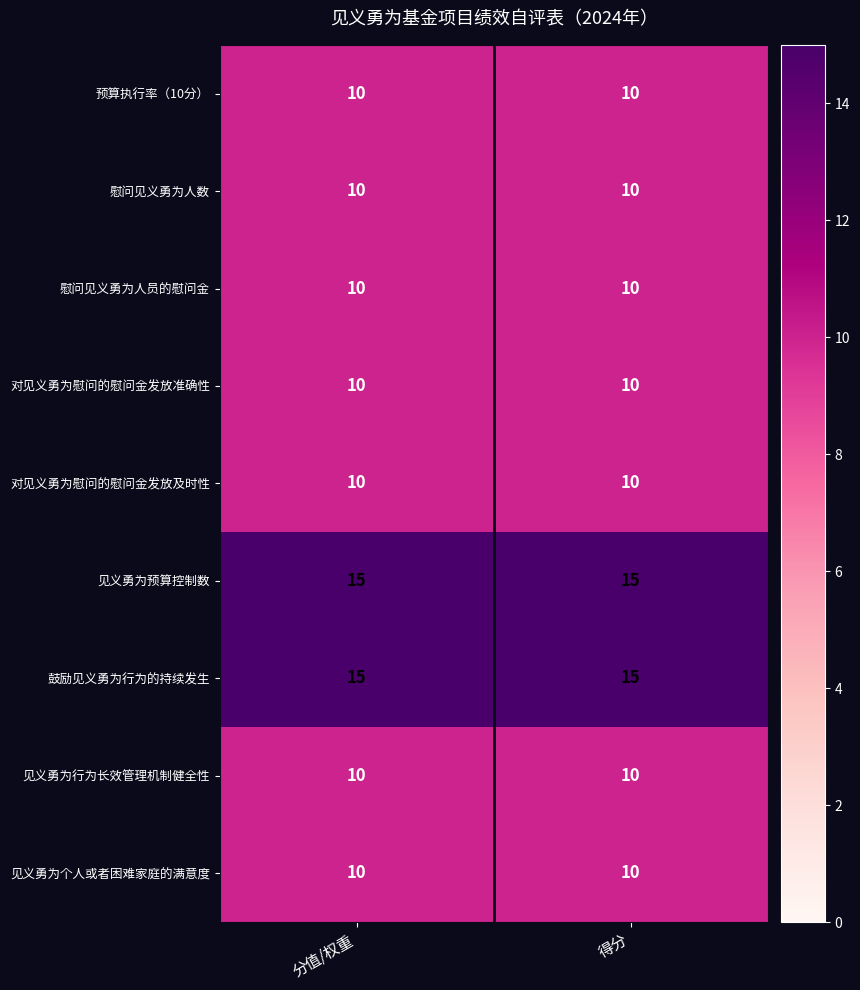

At how many categories does at least one series exceed 10?

2